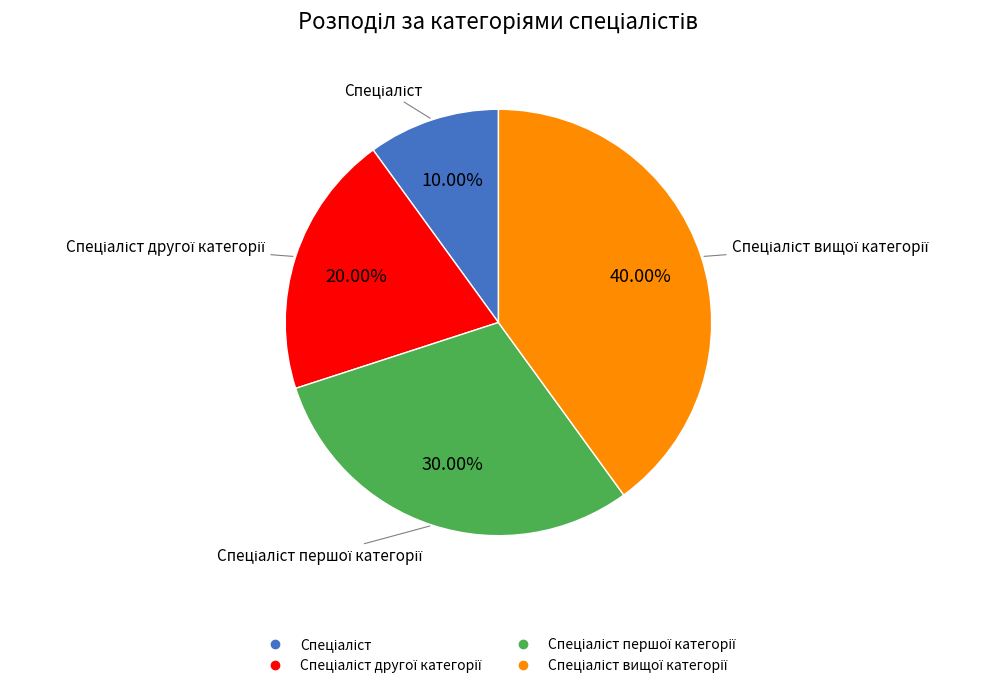

Is there any slice that represents more than half of the pie?

No